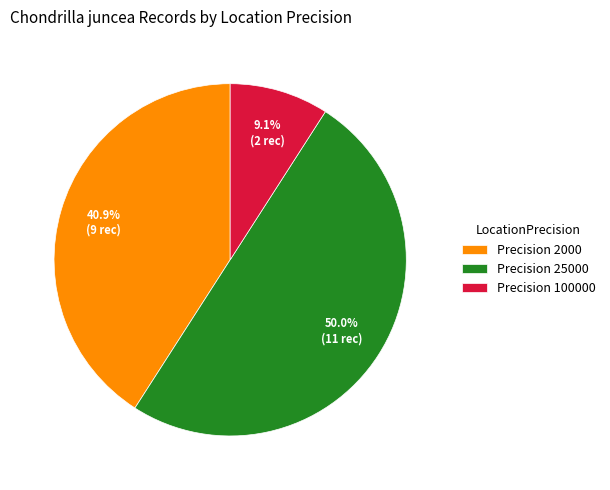

Which category has the biggest portion of the pie?

Precision 25000